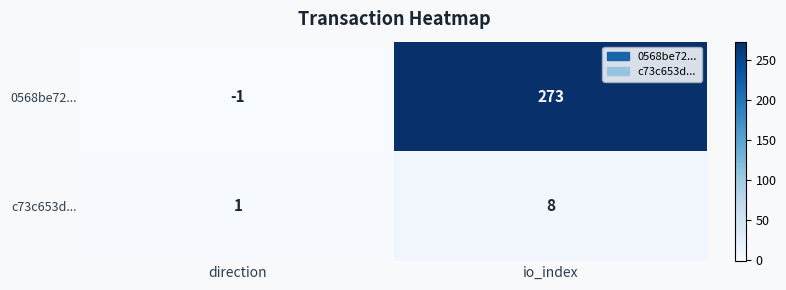

At which category is the sum across all series the highest?

io_index